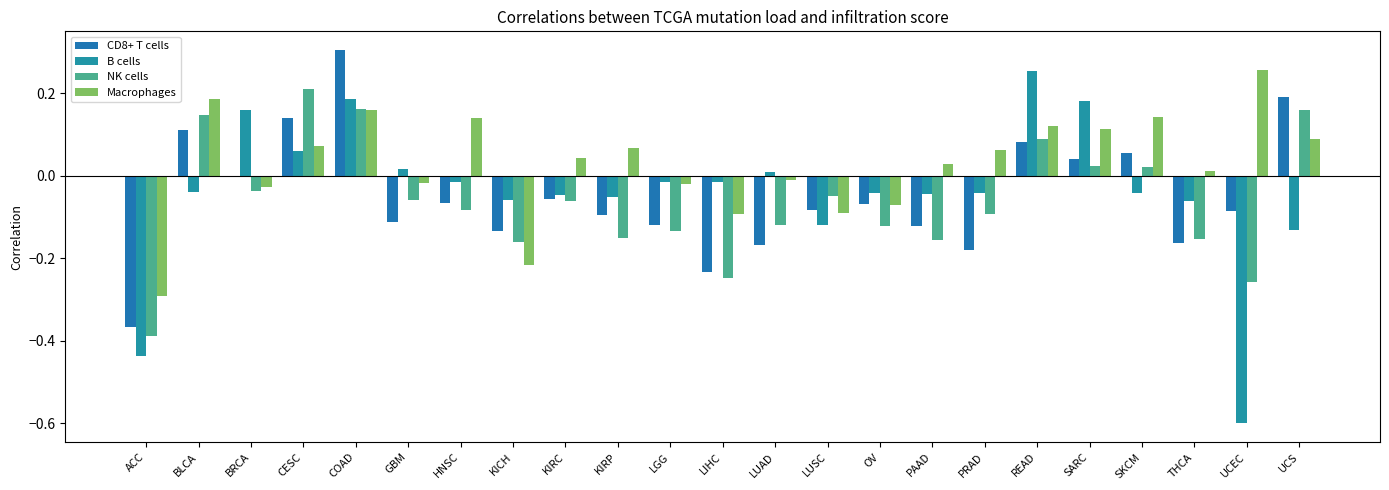

How many series are shown in this chart?

4